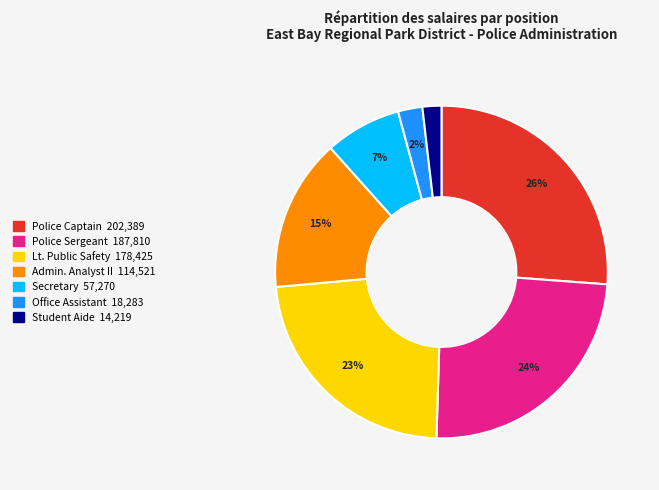

To the nearest percent, what is the average slice percentage?

14%